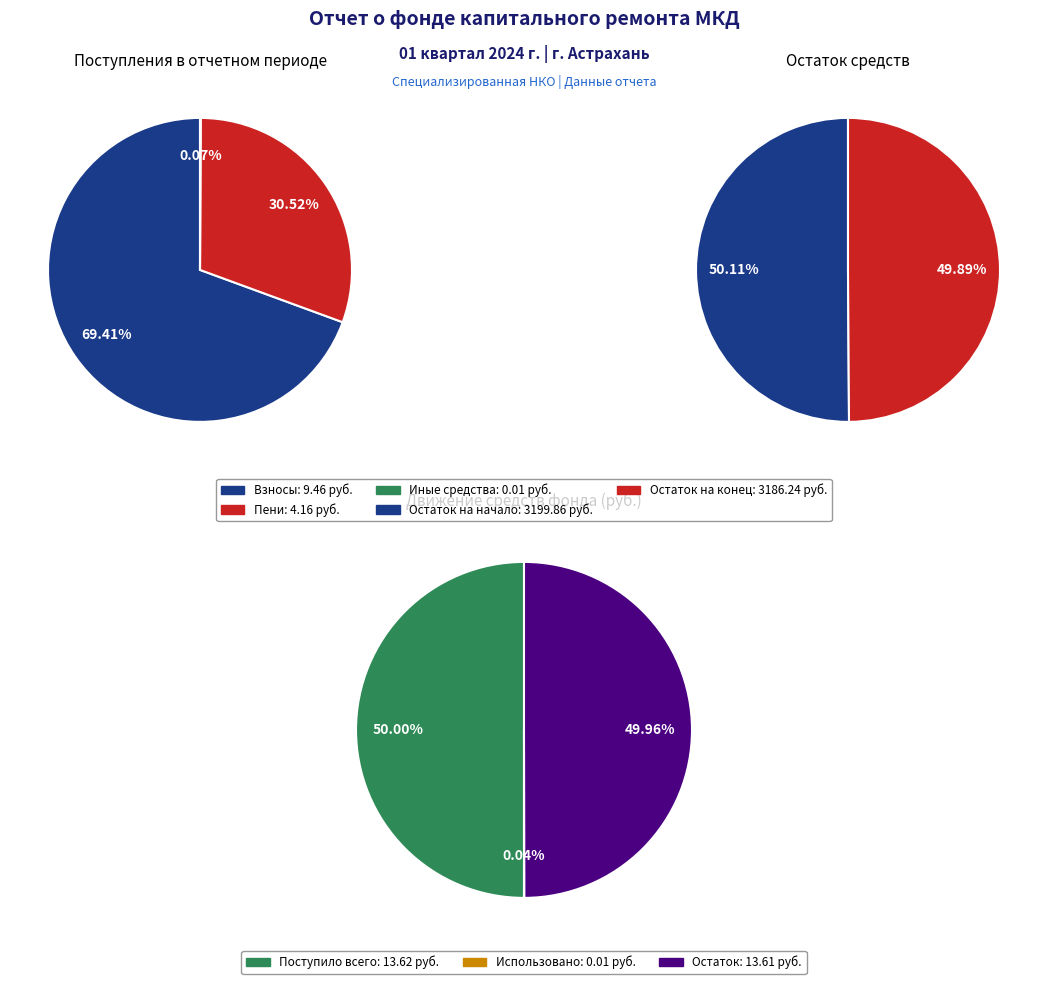

How many segments does this pie chart have?

2